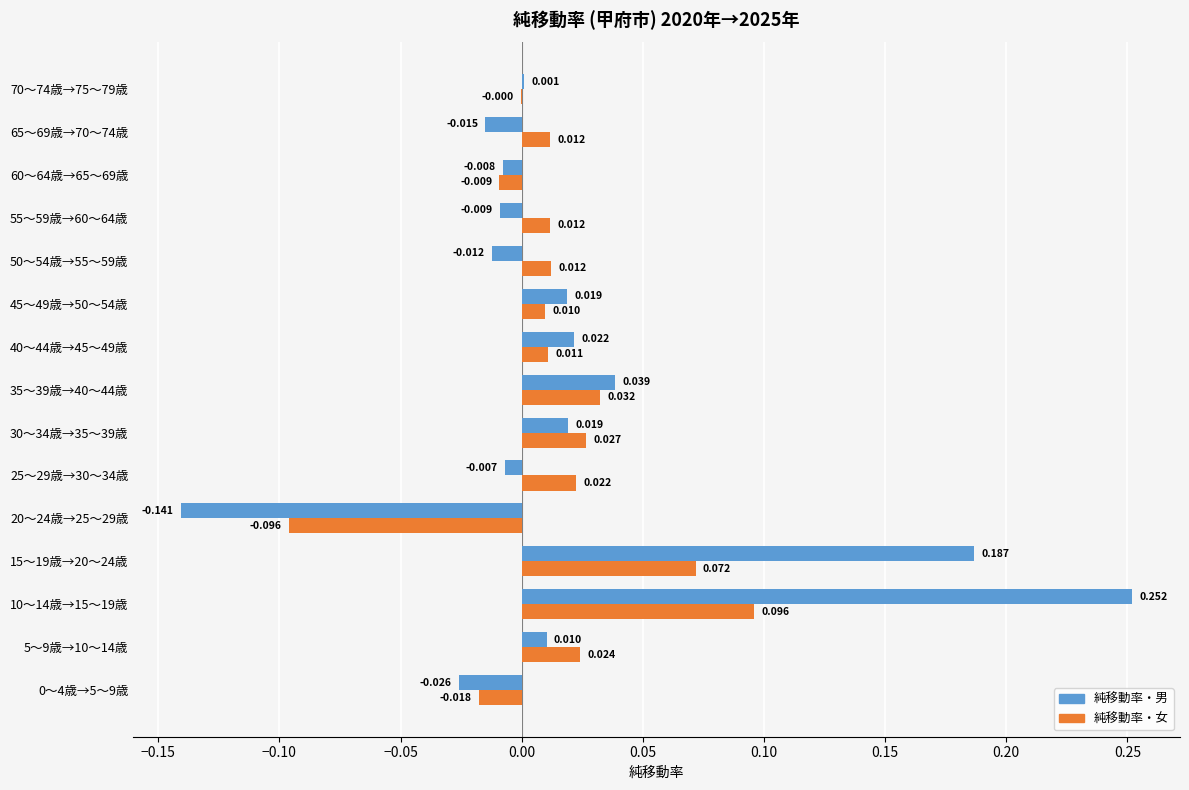

Between 55～59歳→60～64歳 and 60～64歳→65～69歳, which series saw the biggest shift?

純移動率・女